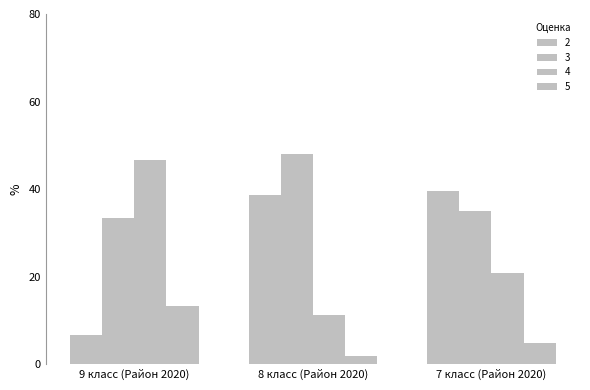

How many data points does each series have?

3